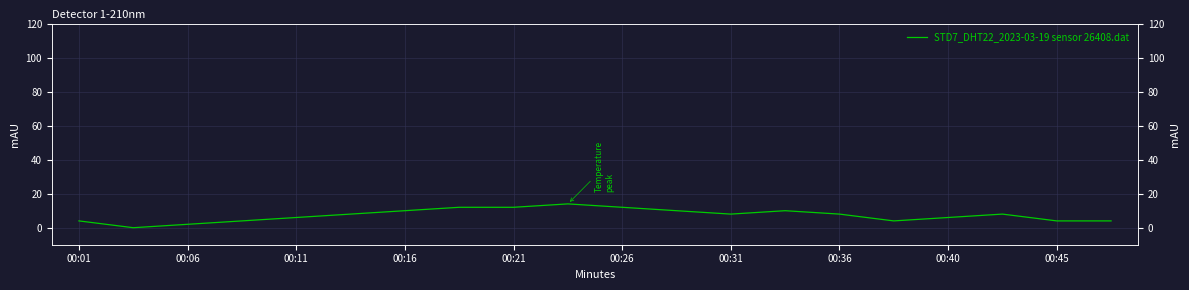

The value at 11 is 13.5. True or false?

False